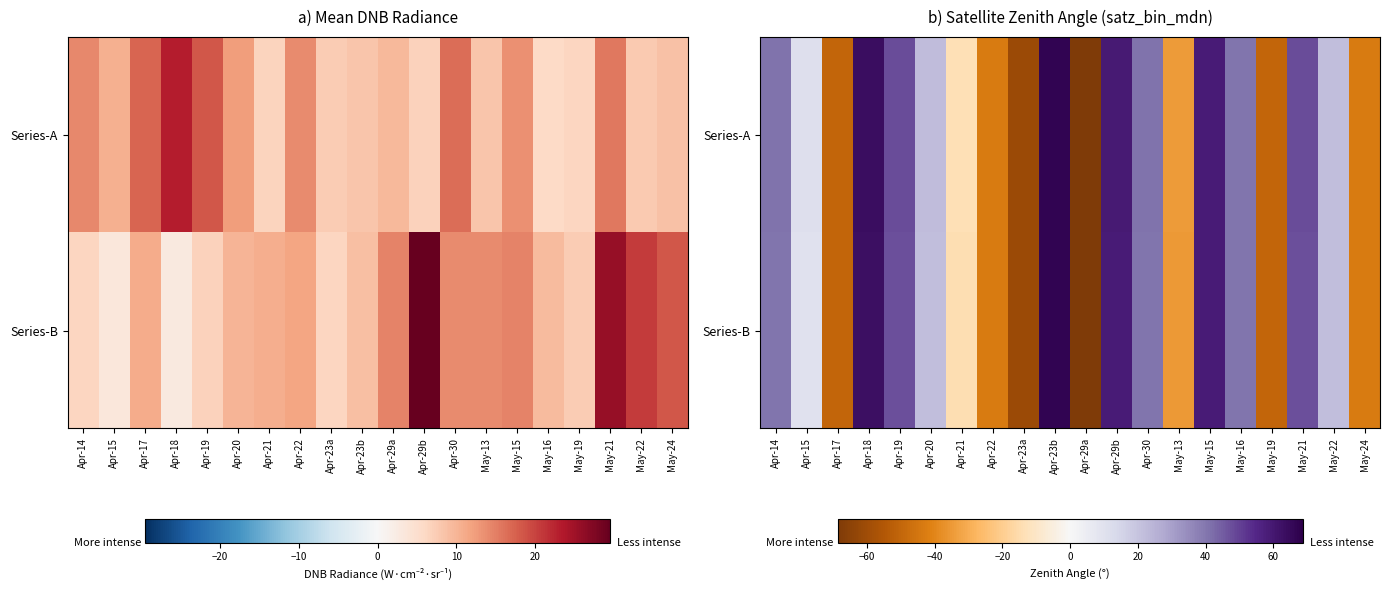

What is the average value of the Series-A series?

7.9